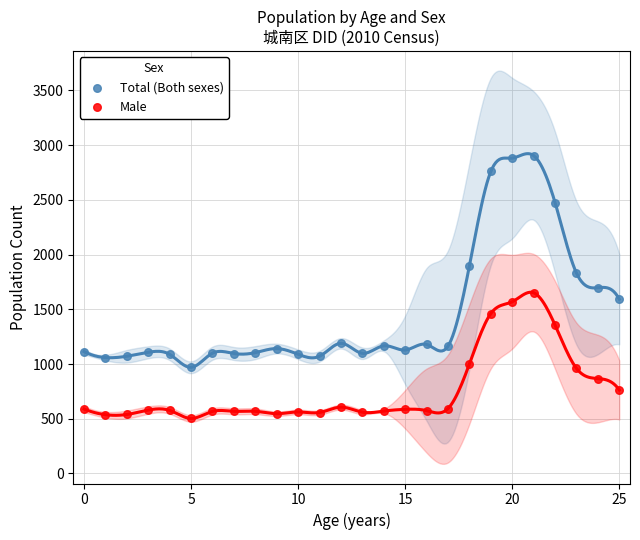

What are all the series names shown in the legend?

Total (Both sexes), Male